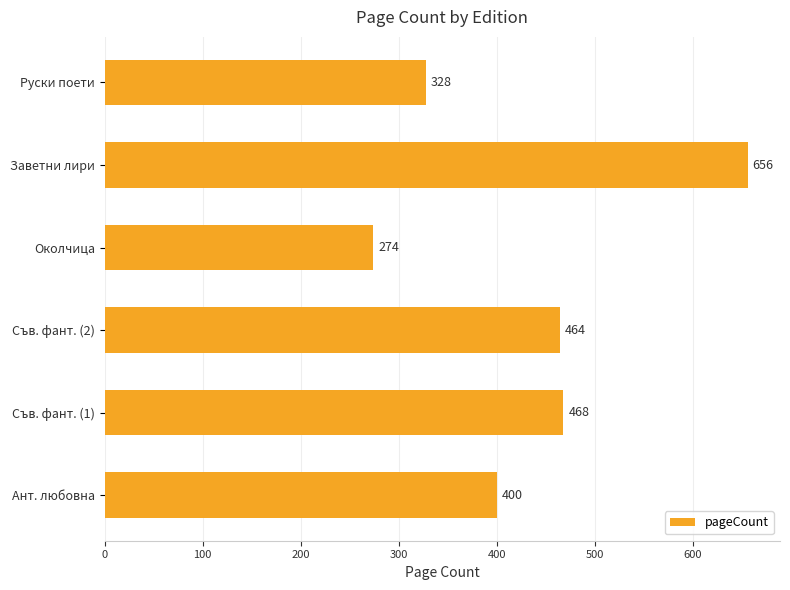

Reading top to bottom, extract all data points from this chart.

328	656	274	464	468	400